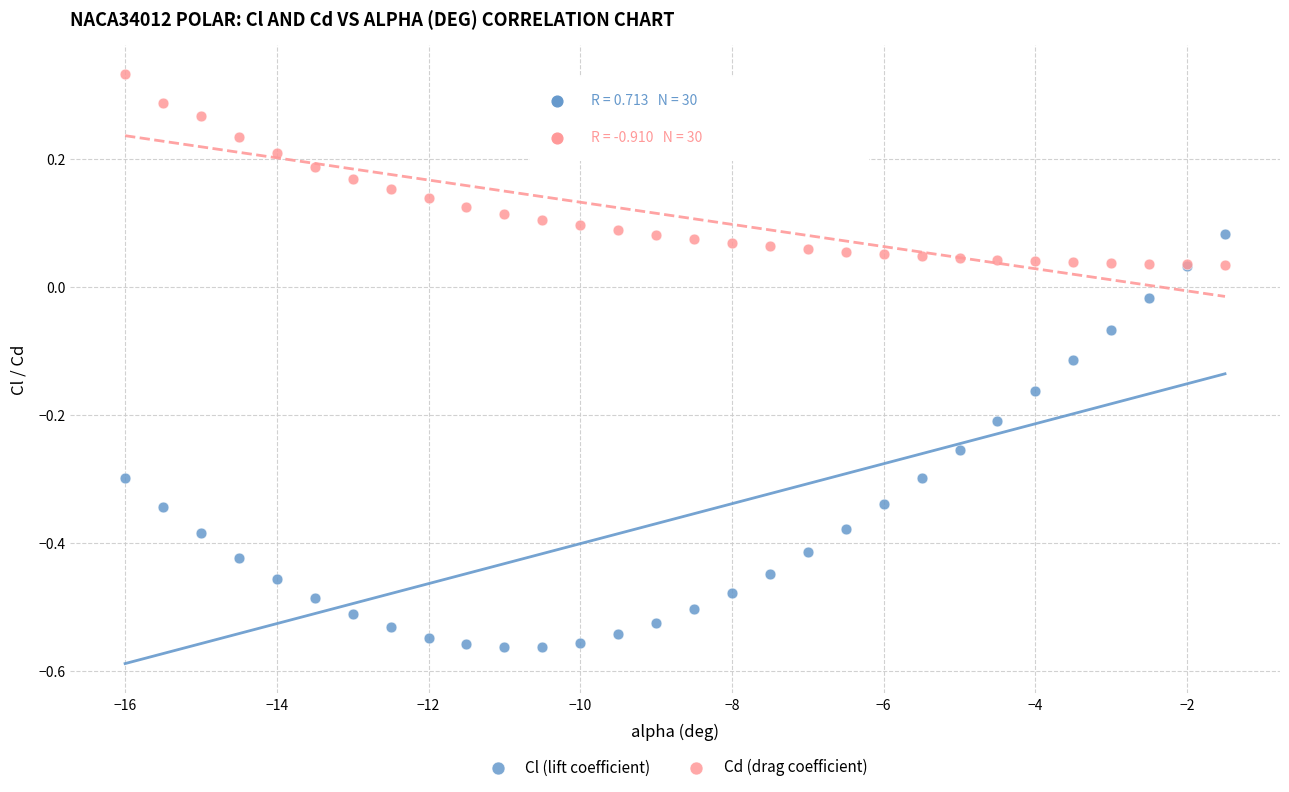

Which series contains the lowest Y value?

Cl (lift coefficient)